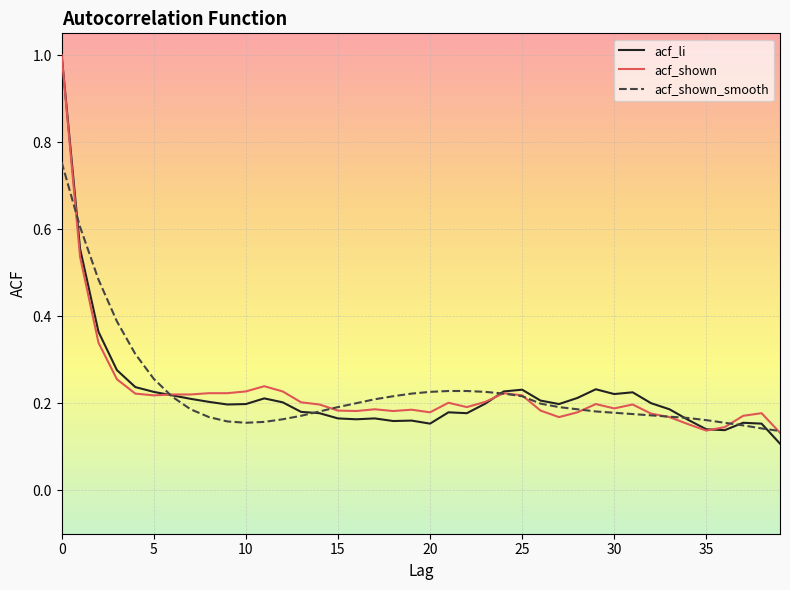

What is the greatest value displayed?

1.0